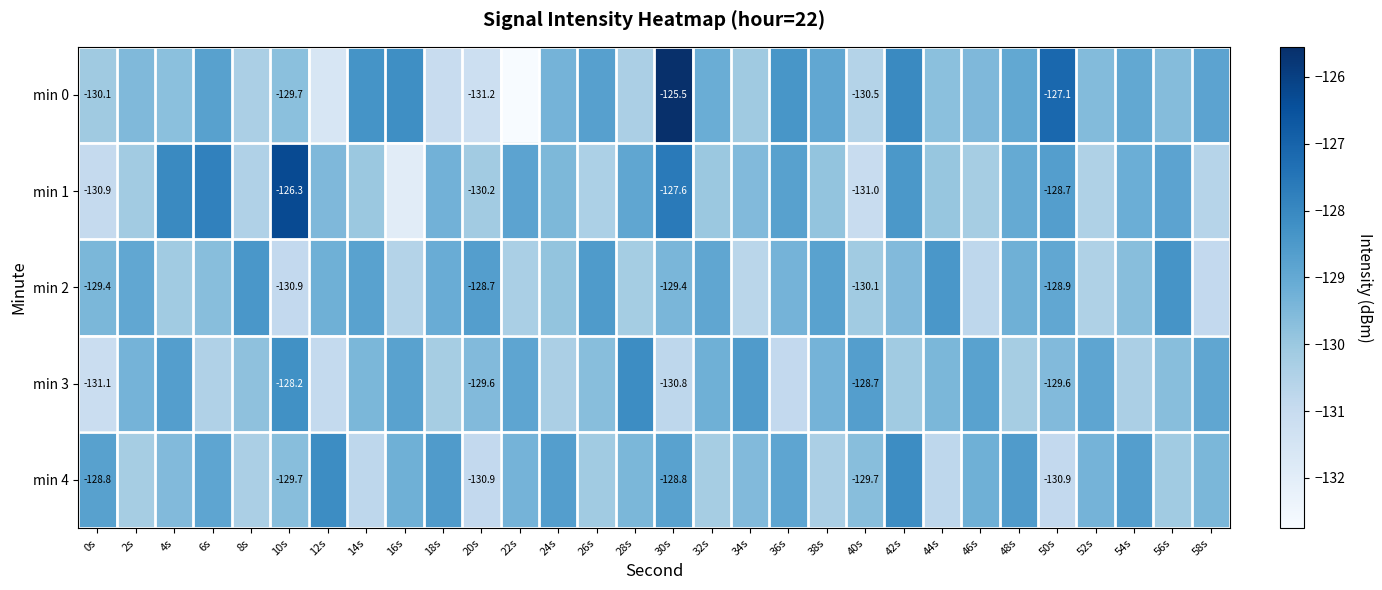

Rank the series by their average value, from lowest to highest.

min 3, min 2, min 4, min 1, min 0